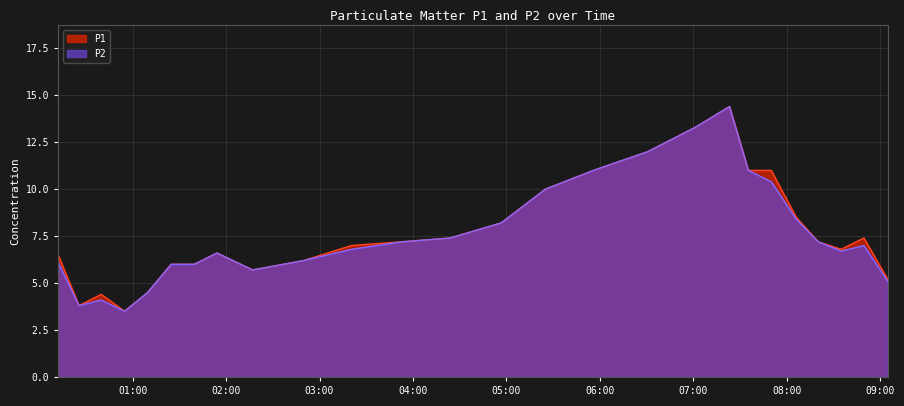

What is the average value of the P2 series?

7.6